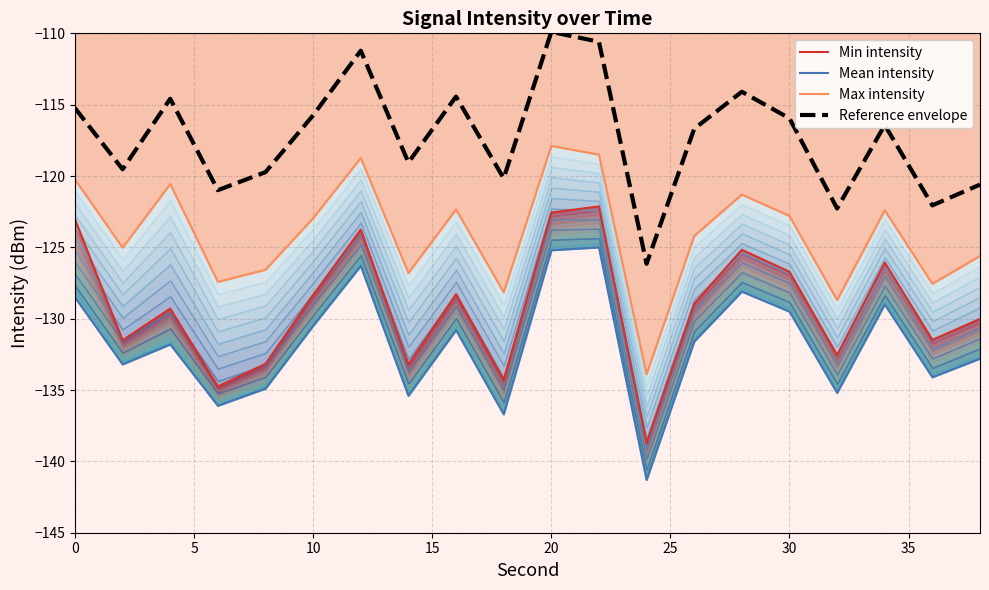

What is the lowest value of the Mean intensity series?

-141.3